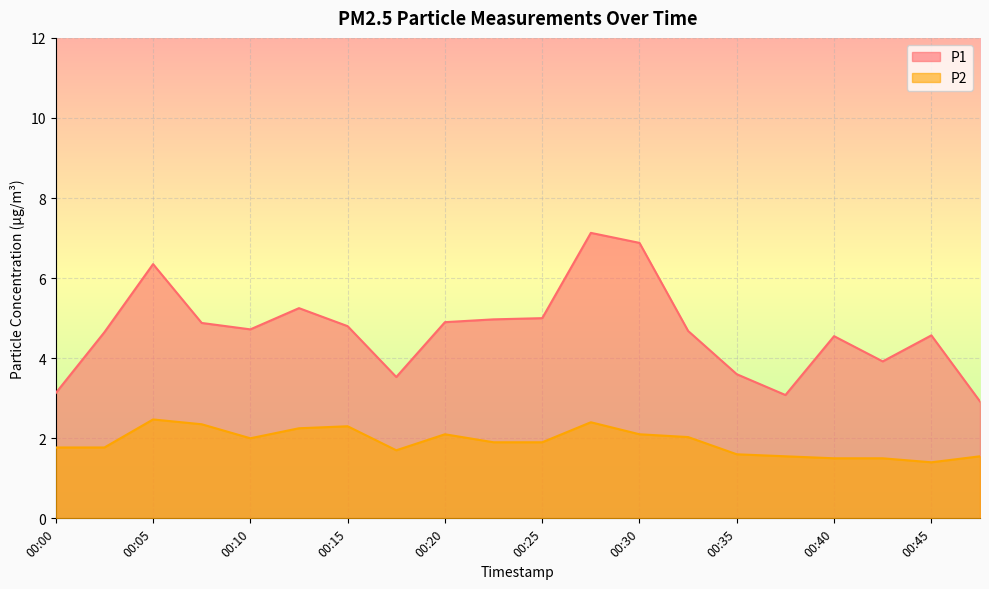

Rank the series by their maximum value, from lowest to highest.

P2, P1